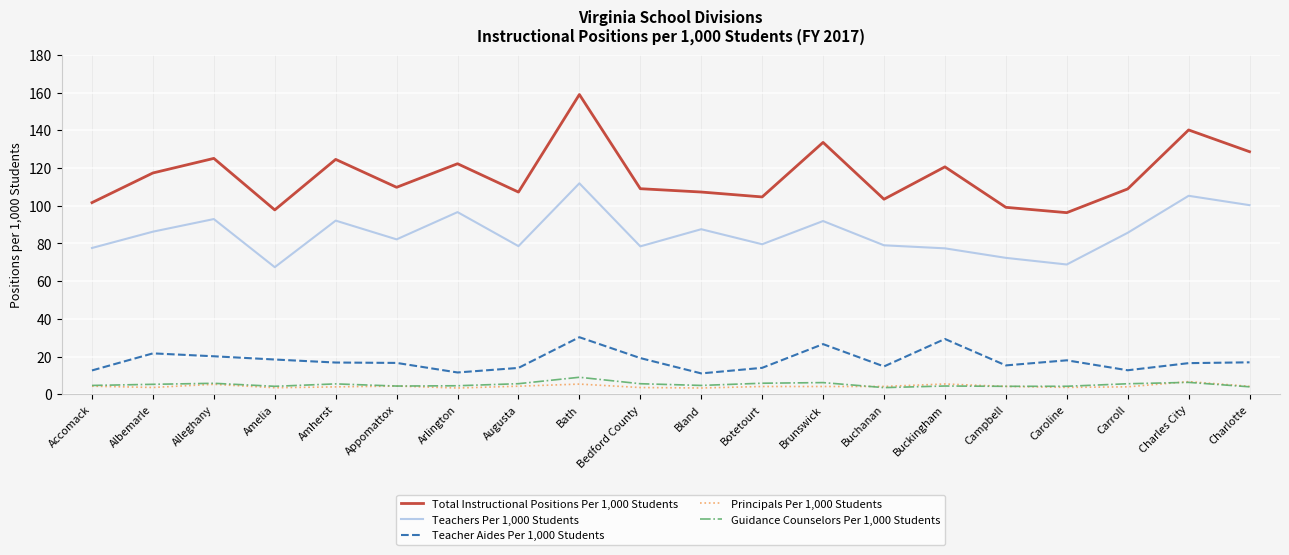

Is it true that Total Instructional Positions Per 1,000 Students equals 122.3 at Arlington?

True